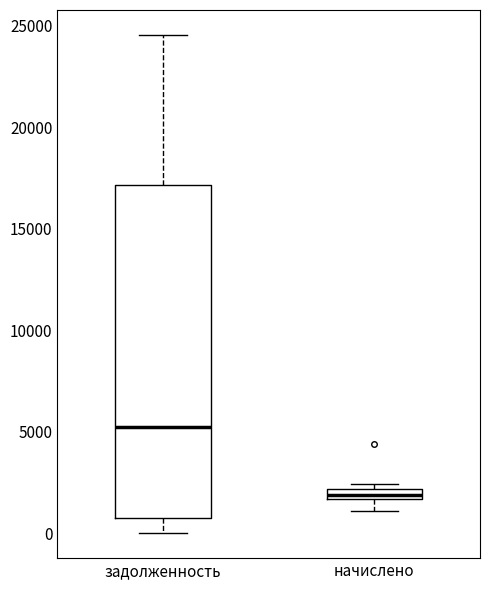

Where does the median line of the box for задолженность sit on the y-axis? The values are not printed on the chart, so give them approximately, as read against the axis.

5000